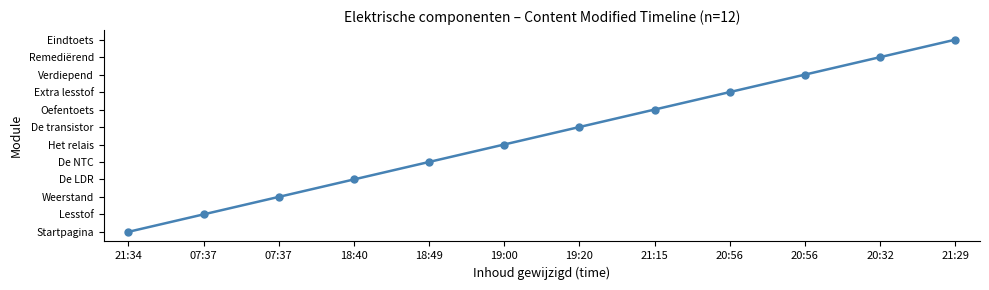

Reading left to right, extract all data points from this chart.

0	1	2	3	4	5	6	7	8	9	10	11